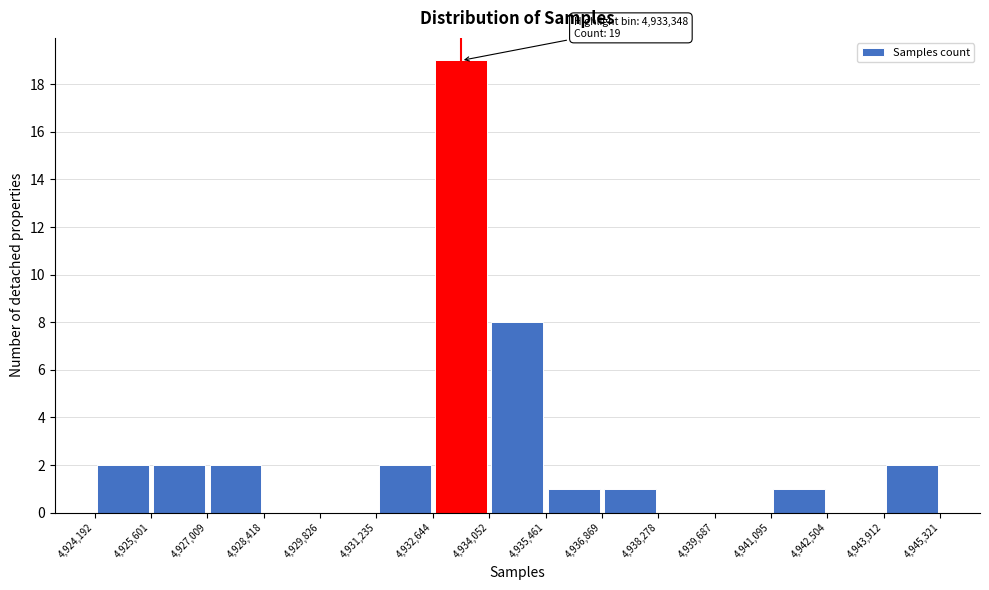

Over which range of the x-axis is the bar tallest?

4,932,644 to 4,934,052